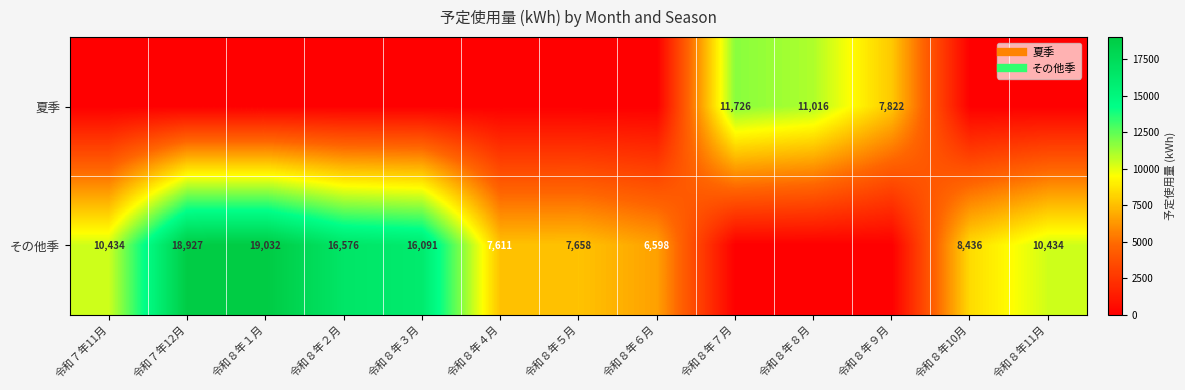

Which has a higher value, 令和８年４月 or 令和８年１月?

令和８年４月